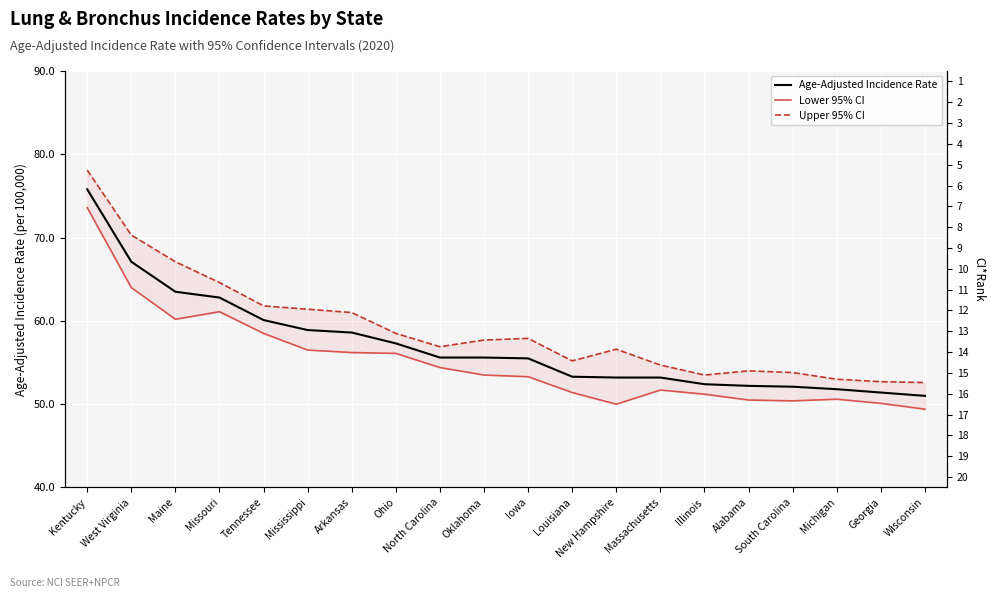

List the series in order of their overall mean, lowest first.

Lower 95% CI, Age-Adjusted Incidence Rate, Upper 95% CI